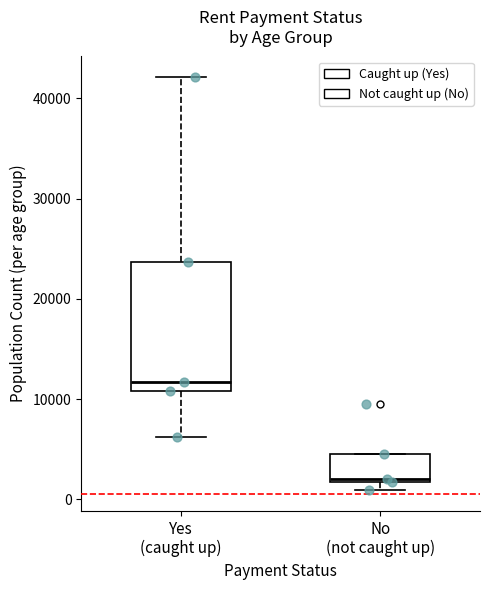

Where is the lower edge of the box for Yes (caught up) on the y-axis? The values are not printed on the chart, so give them approximately, as read against the axis.

11000